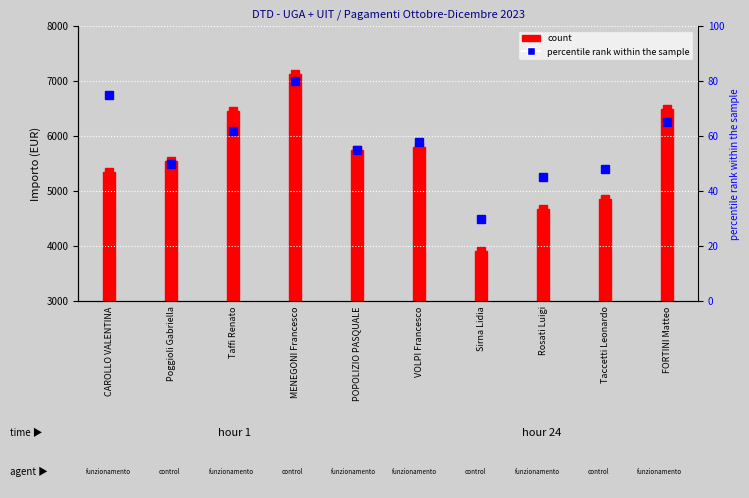

What is the change in value from CAROLLO VALENTINA to Poggioli Gabriella?

-25